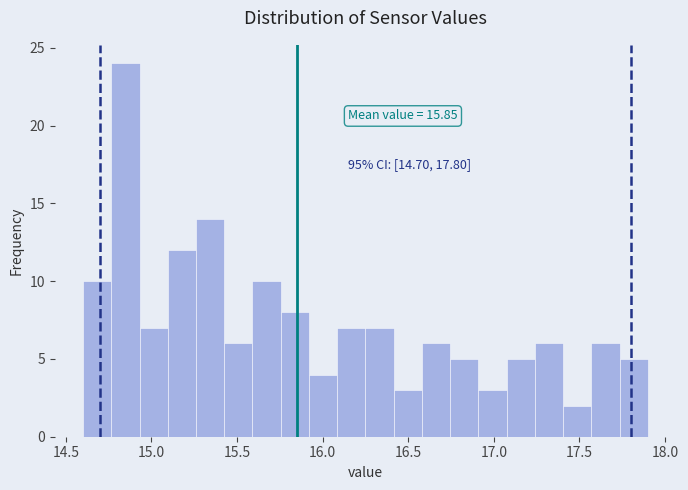

Read against the x-axis, roughly where is the centre of the tallest bar?

14.85